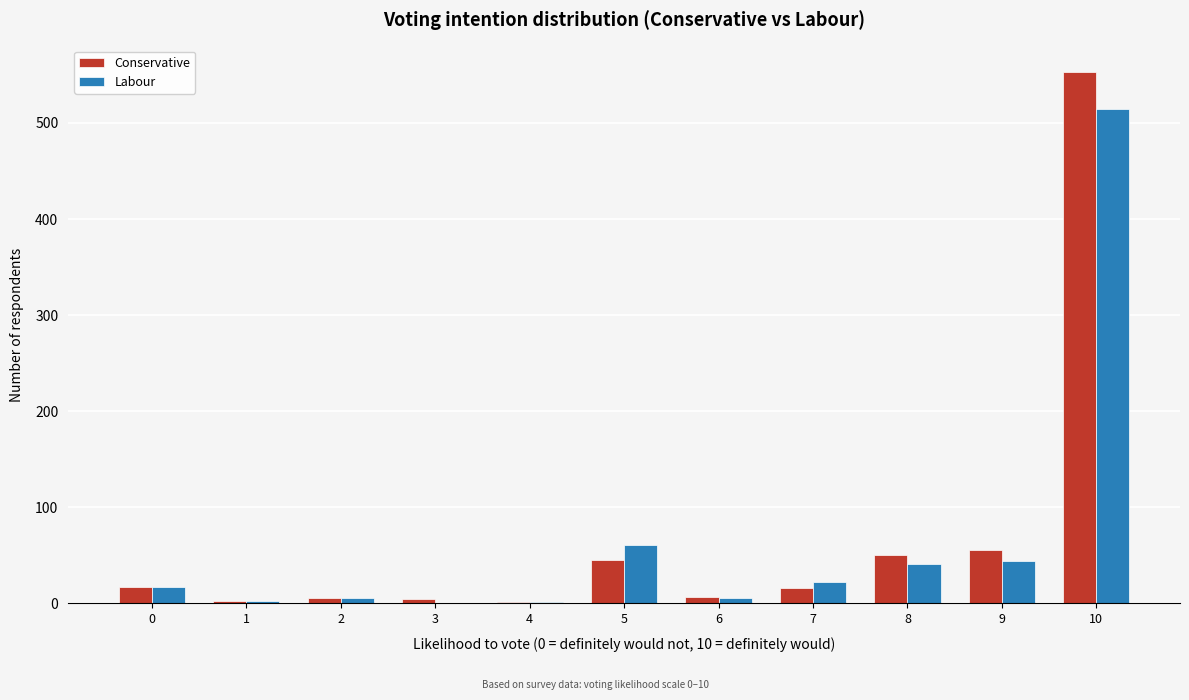

At which category is the sum across all series the highest?

10